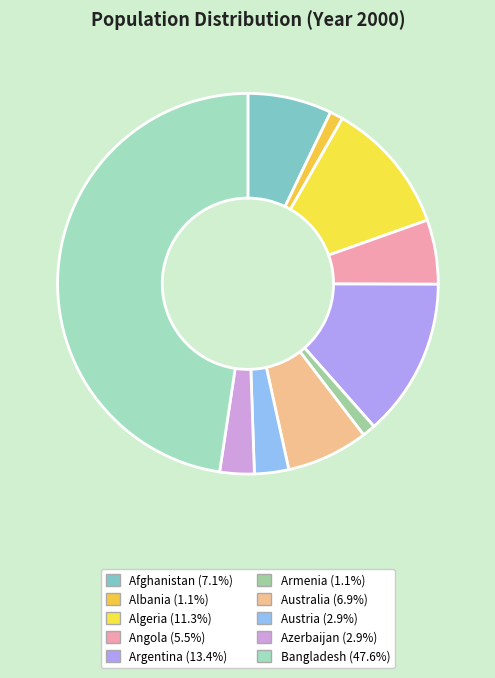

Is there a majority slice in this chart?

No